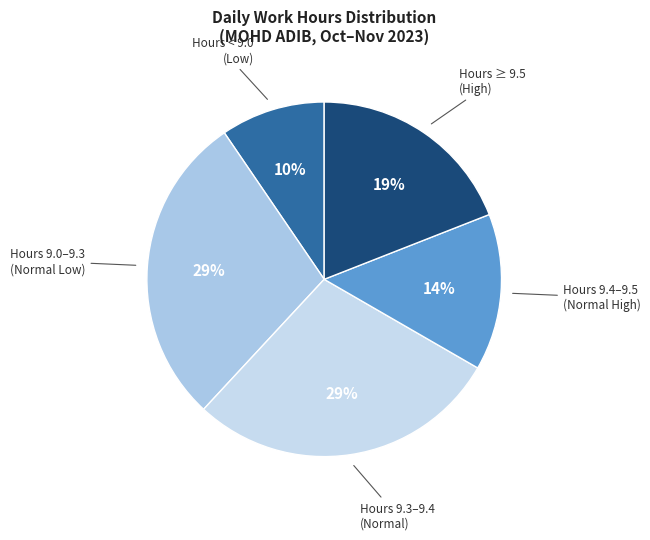

To the nearest percent, what is the average slice percentage?

20%